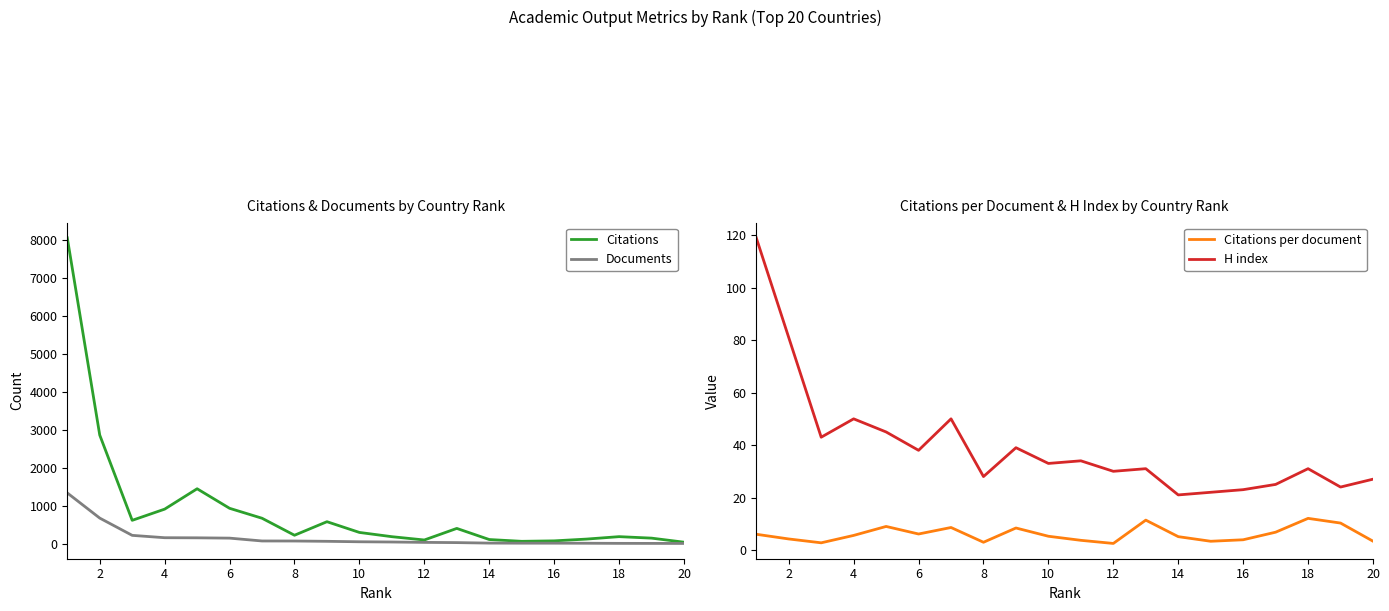

What is the value of the Citations point at the 16th from the left?

82.0